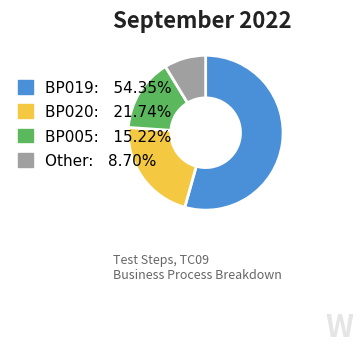

Do BP019 and BP005 together represent more than half of the pie?

Yes